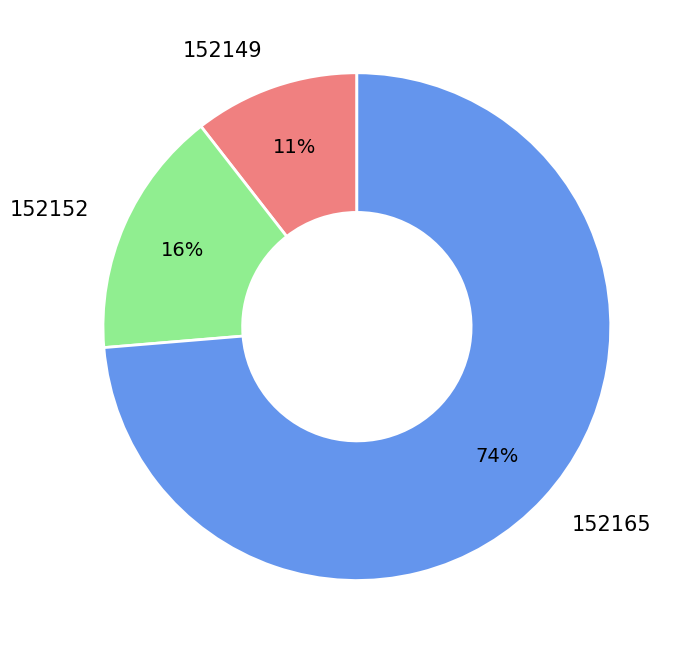

Which has a higher value, 152149 or 152152?

152152